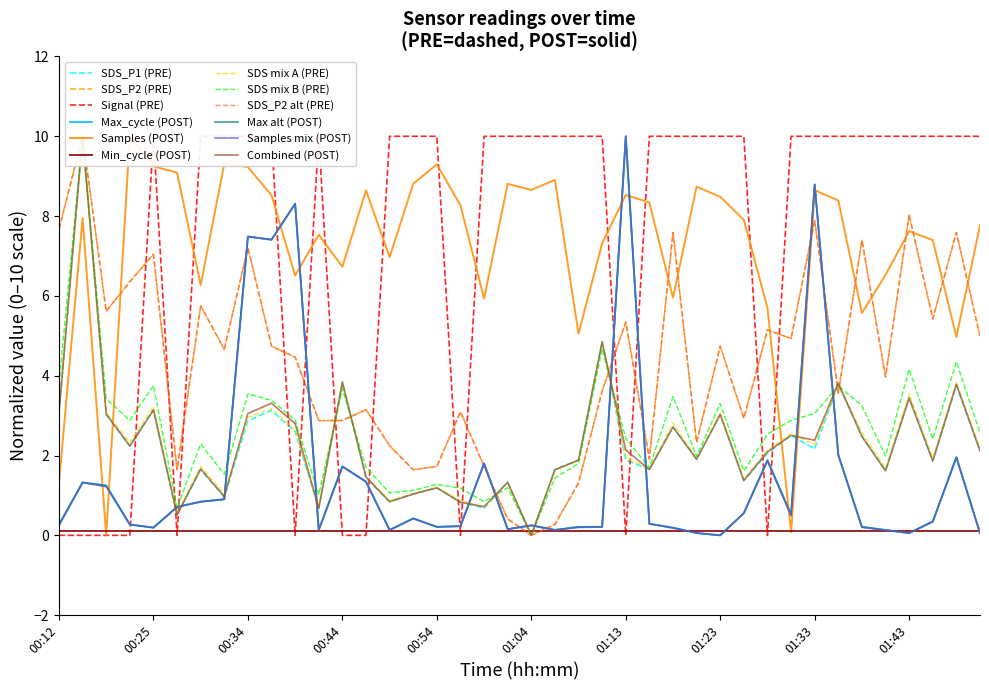

In SDS_P1, how many points are higher than both neighbors (excluding endpoints)?

14